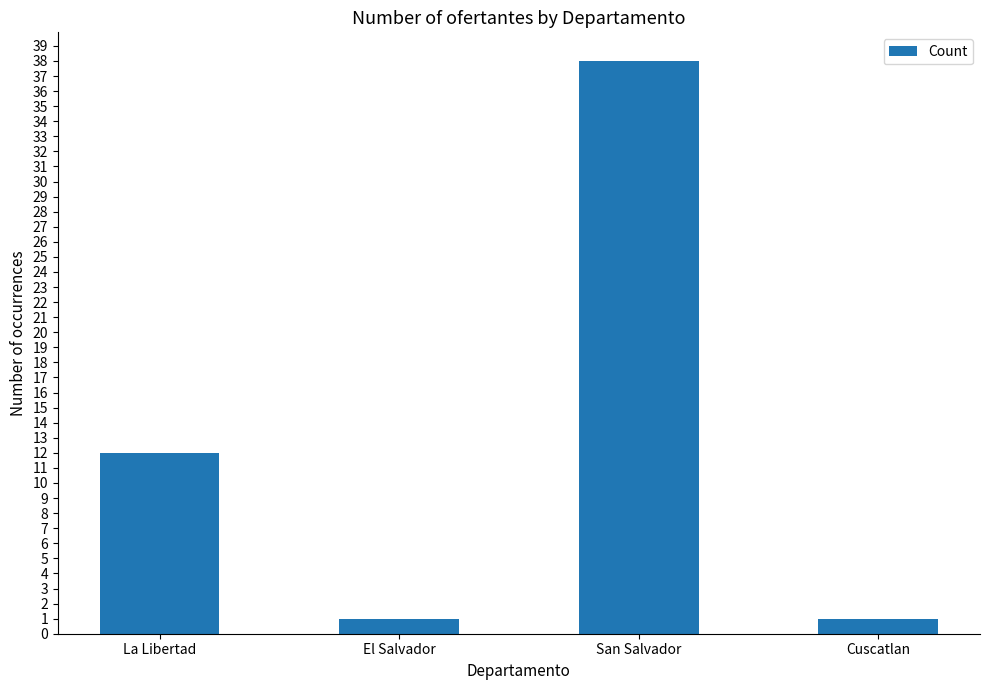

Is it true that the value at La Libertad is 7?

False